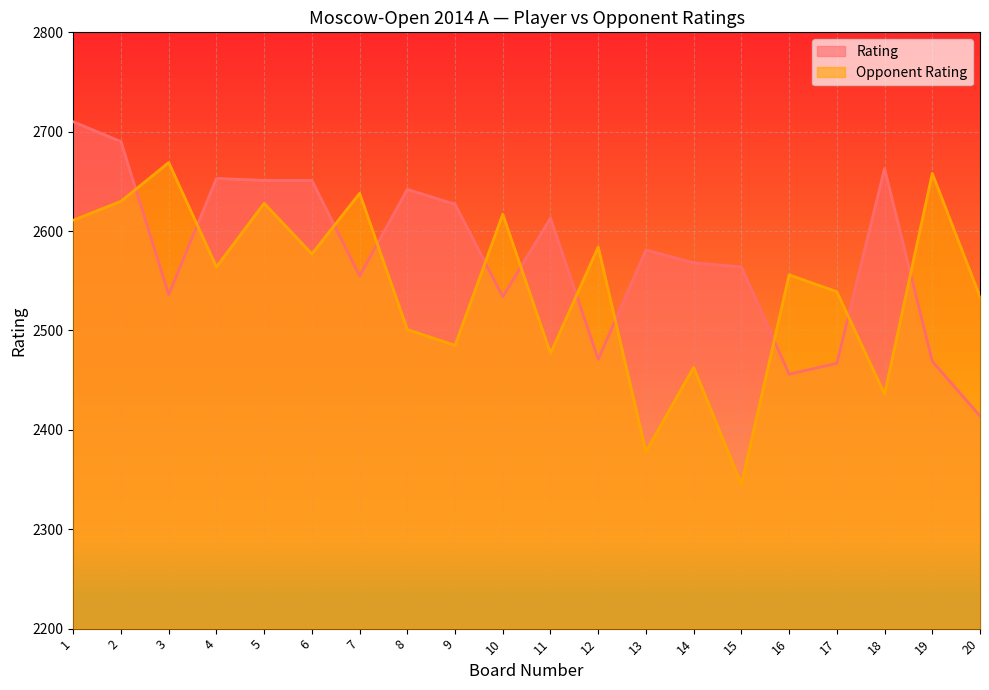

Reading left to right, transcribe all the data shown in this chart.

Rating: 1=2710	2=2690	3=2536	4=2653	5=2651	6=2651	7=2555	8=2642	9=2627	10=2534	11=2613	12=2471	13=2581	14=2568	15=2564	16=2456	17=2467	18=2663	19=2469	20=2414
Opponent Rating: 1=2611	2=2630	3=2669	4=2564	5=2628	6=2577	7=2638	8=2501	9=2485	10=2617	11=2477	12=2584	13=2378	14=2463	15=2345	16=2556	17=2539	18=2436	19=2658	20=2534